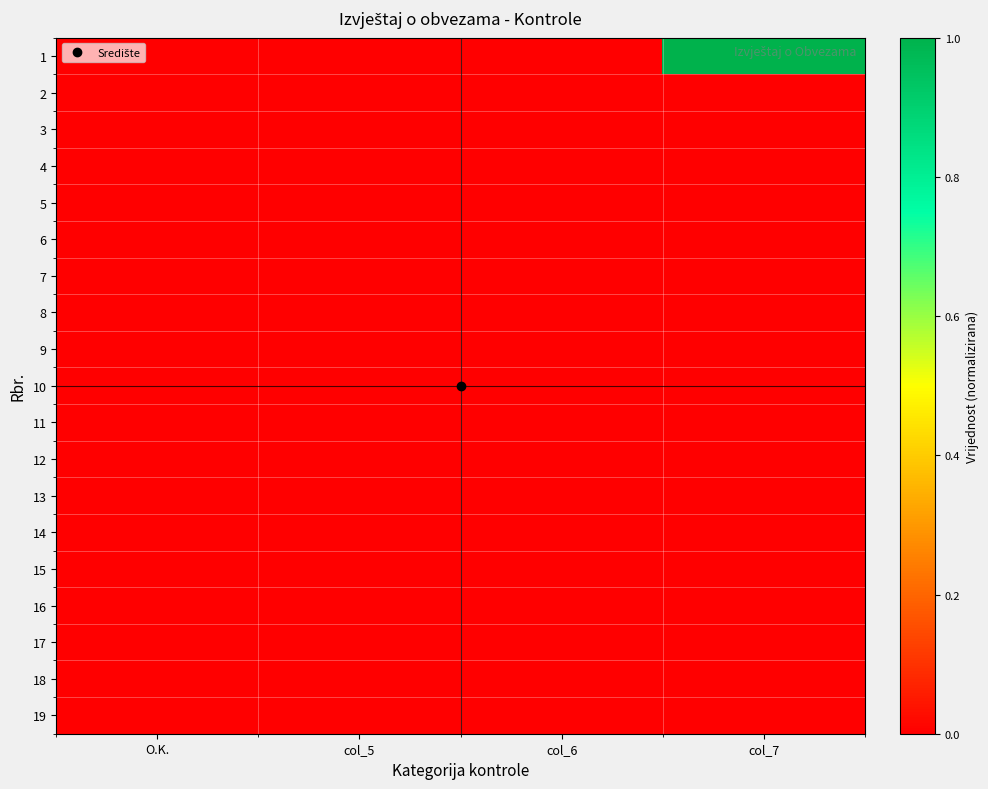

Reading left to right, transcribe all the data shown in this chart.

1: O.K.=0.0	col_5=0.0	col_6=0.0	col_7=1.0
2: O.K.=0.0	col_5=0.0	col_6=0.0	col_7=0.0
3: O.K.=0.0	col_5=0.0	col_6=0.0	col_7=0.0
4: O.K.=0.0	col_5=0.0	col_6=0.0	col_7=0.0
5: O.K.=0.0	col_5=0.0	col_6=0.0	col_7=0.0
6: O.K.=0.0	col_5=0.0	col_6=0.0	col_7=0.0
7: O.K.=0.0	col_5=0.0	col_6=0.0	col_7=0.0
8: O.K.=0.0	col_5=0.0	col_6=0.0	col_7=0.0
9: O.K.=0.0	col_5=0.0	col_6=0.0	col_7=0.0
10: O.K.=0.0	col_5=0.0	col_6=0.0	col_7=0.0
11: O.K.=0.0	col_5=0.0	col_6=0.0	col_7=0.0
12: O.K.=0.0	col_5=0.0	col_6=0.0	col_7=0.0
13: O.K.=0.0	col_5=0.0	col_6=0.0	col_7=0.0
14: O.K.=0.0	col_5=0.0	col_6=0.0	col_7=0.0
15: O.K.=0.0	col_5=0.0	col_6=0.0	col_7=0.0
16: O.K.=0.0	col_5=0.0	col_6=0.0	col_7=0.0
17: O.K.=0.0	col_5=0.0	col_6=0.0	col_7=0.0
18: O.K.=0.0	col_5=0.0	col_6=0.0	col_7=0.0
19: O.K.=0.0	col_5=0.0	col_6=0.0	col_7=0.0